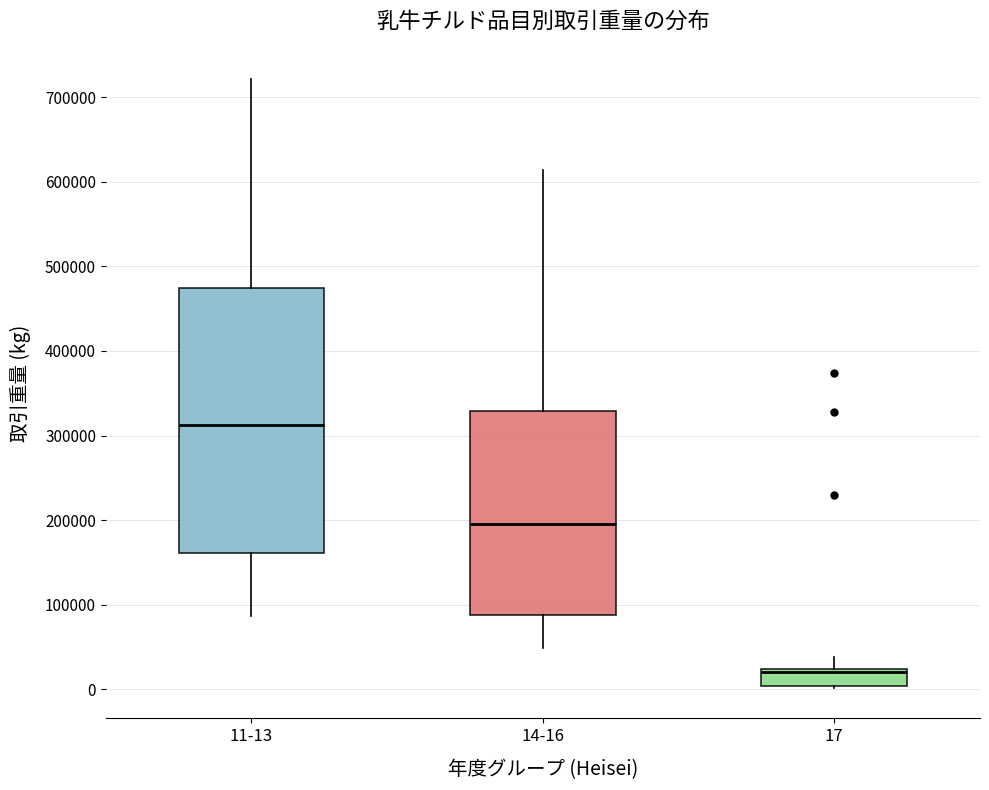

Which box is the tallest, from its lower edge to its upper edge?

11-13